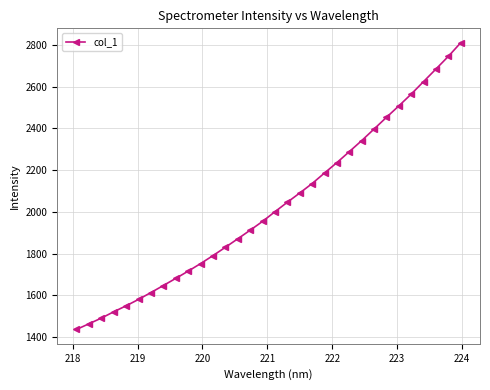

Reading right to left, extract all data points from this chart.

2811.1	2745.9	2685.1	2625.0	2564.7	2508.2	2453.3	2397.3	2341.7	2288.8	2236.2	2186.3	2135.7	2090.4	2046.1	2000.7	1954.2	1912.0	1870.8	1830.1	1790.2	1751.9	1715.7	1680.9	1646.8	1613.1	1580.3	1549.6	1520.9	1490.5	1463.3	1436.1